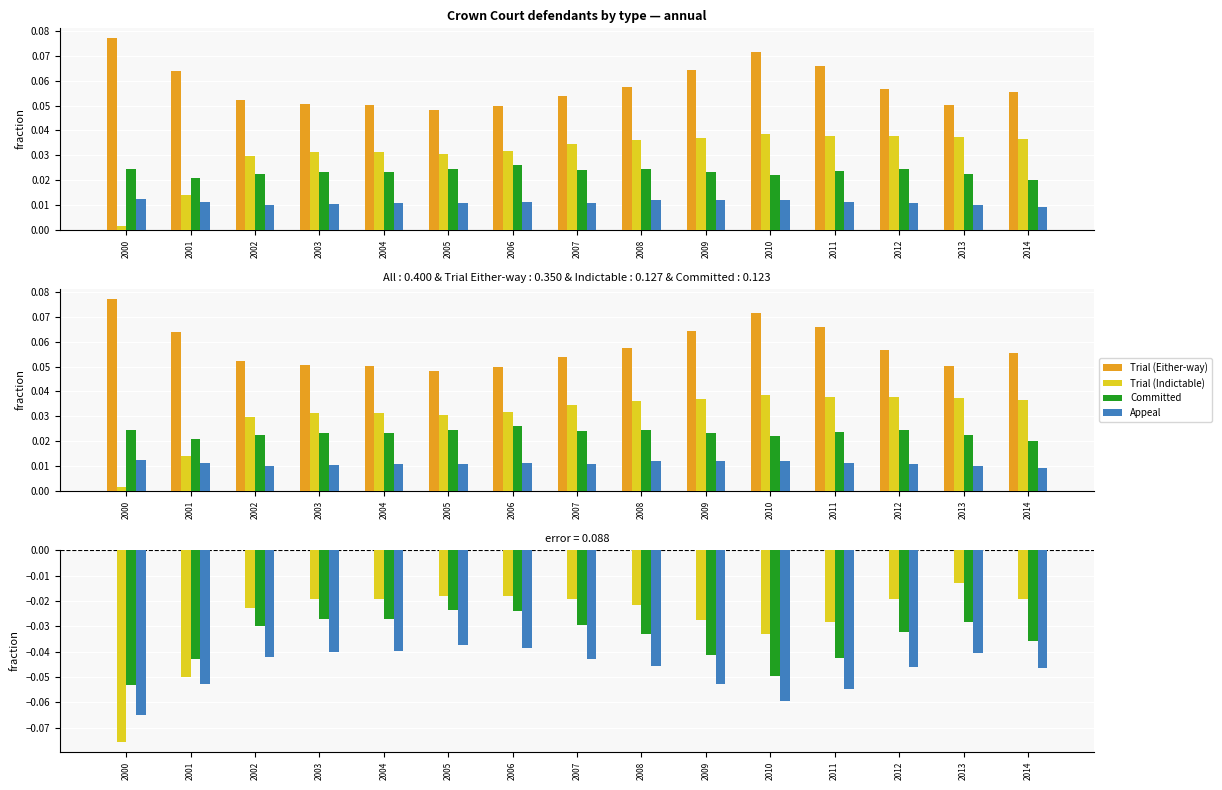

Count the number of data series in this chart.

4